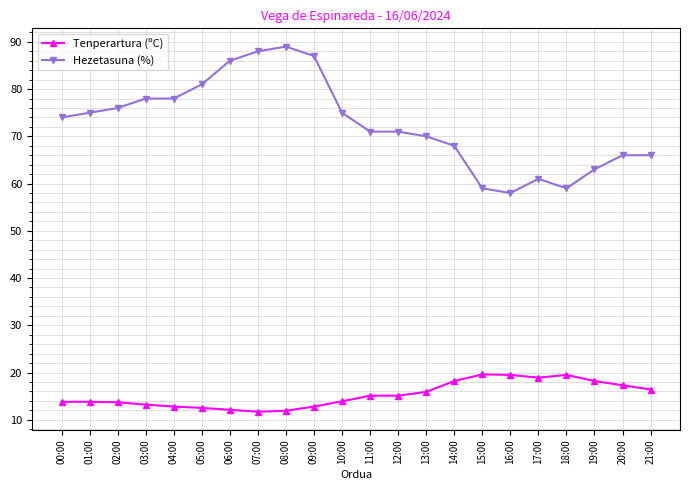

True or false: Tenperartura (ºC) has more than 0 points higher than both neighbors.

True